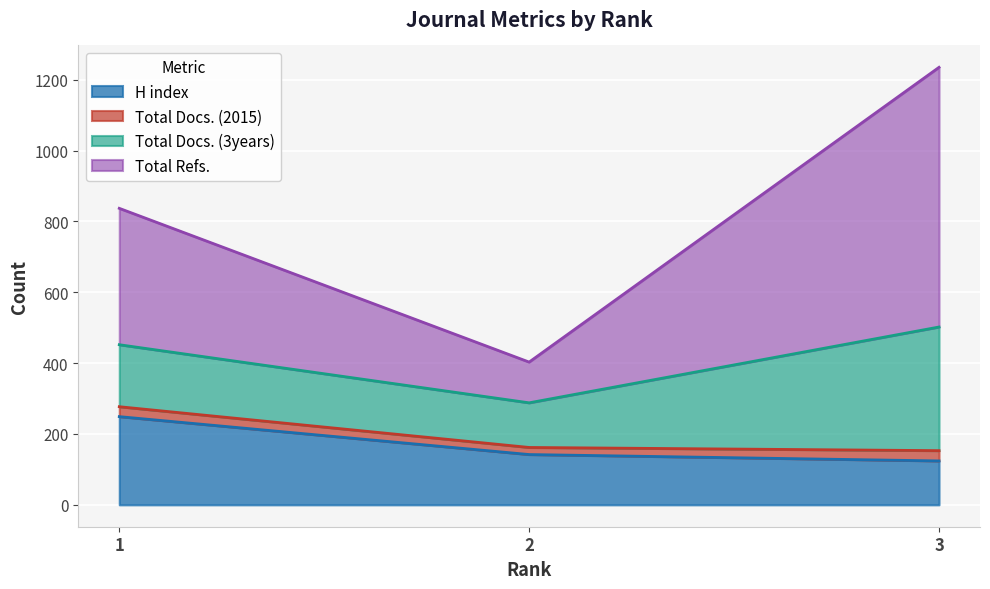

How many data points does each series have?

3